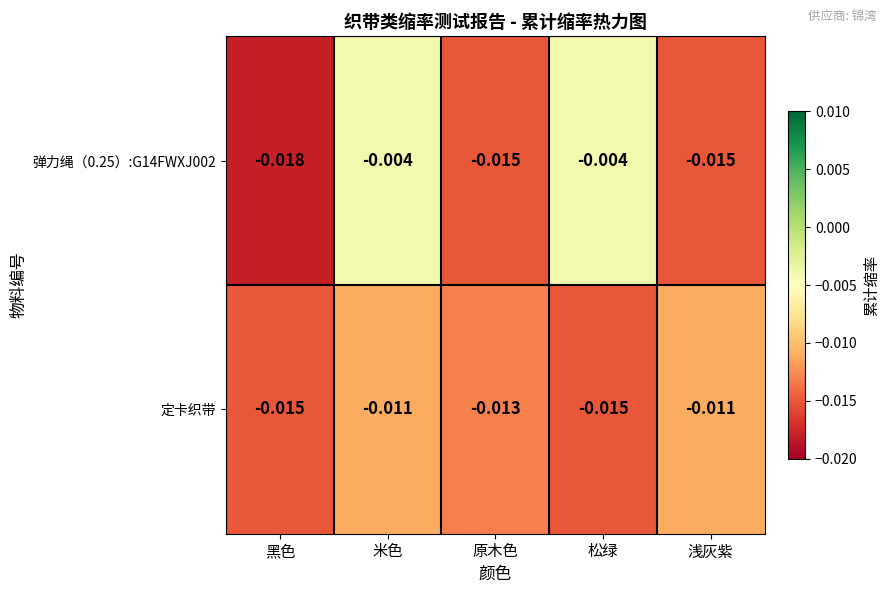

At which label does 弹力绳（0.25）:G14FWXJ002 reach its minimum?

黑色